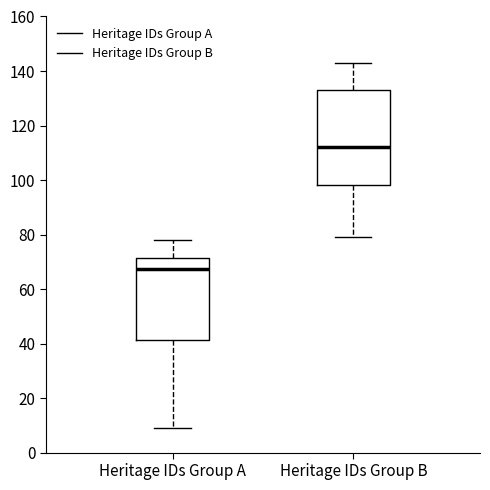

Reading left to right, transcribe this box plot: for each box, give where its median line is, the range the box spans, and where its two whiskers end, as read against the y-axis. The values are not printed on the chart, so give them approximately, as read against the axis.

Heritage IDs Group A: median 68, box 42 to 72, whiskers 10 to 78
Heritage IDs Group B: median 112, box 98 to 134, whiskers 80 to 144